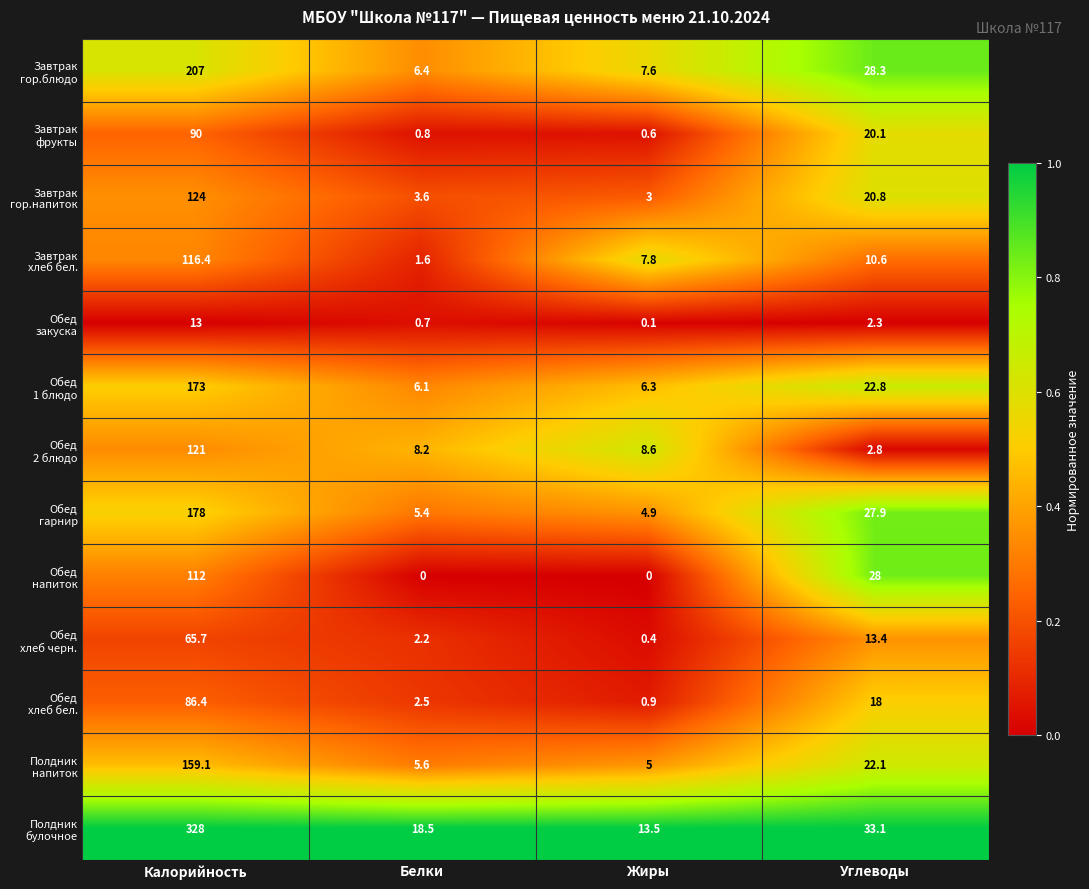

What is the spread (max minus min) of values at Калорийность?

315.0